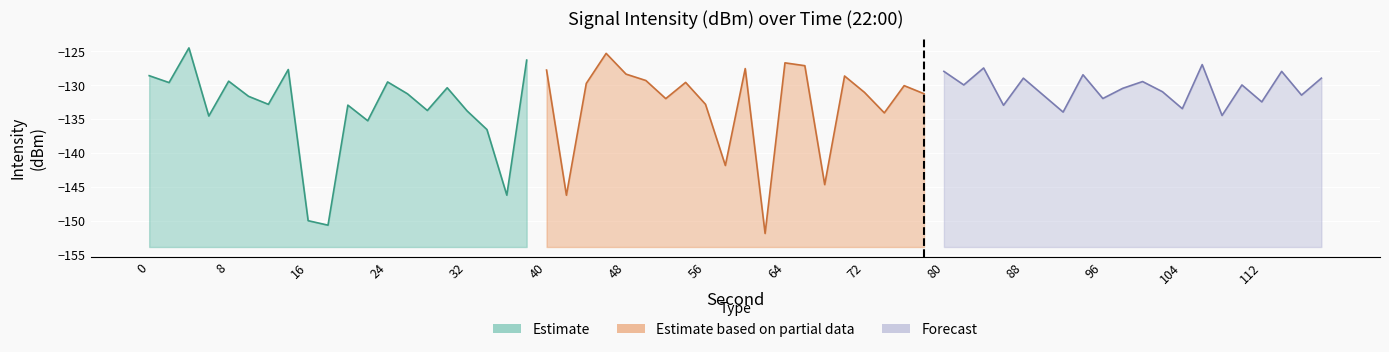

True or false: Estimate based on partial data and Forecast cross at least once.

True